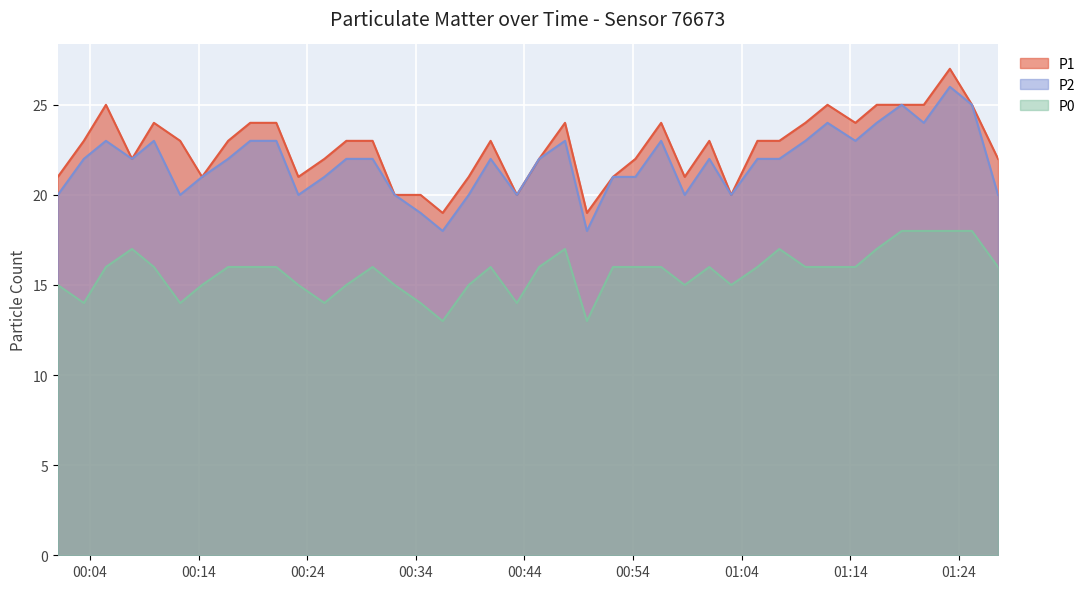

Which category has the highest value in the P2 series?

2023-09-30T01:23:10